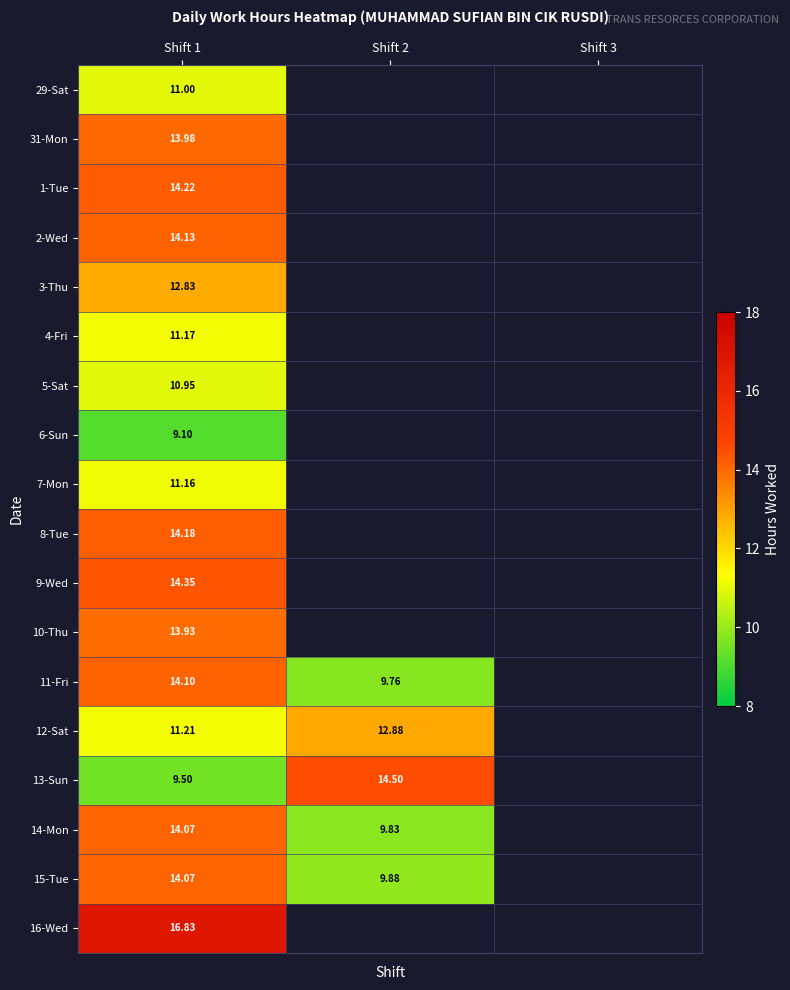

Where is 2-Wed nearest to the value 14?

Shift 1